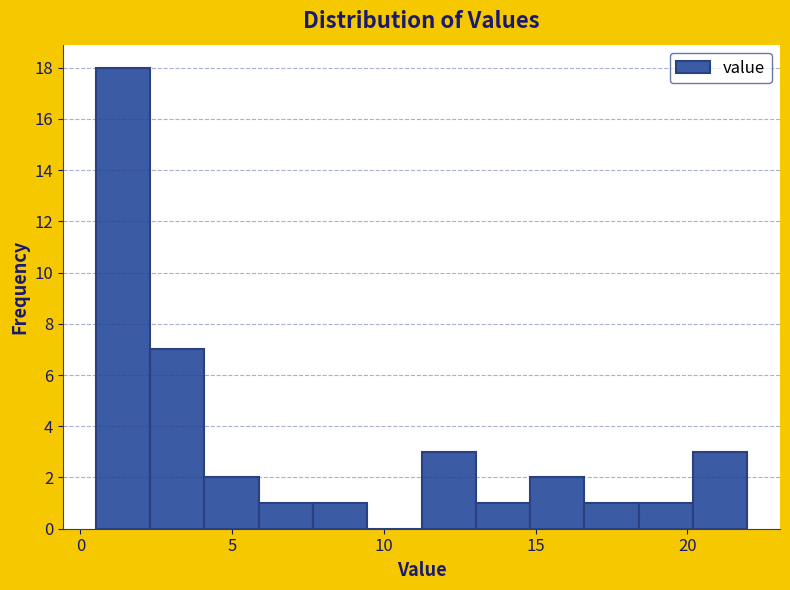

Read against the x-axis, roughly where is the centre of the tallest bar?

1.5